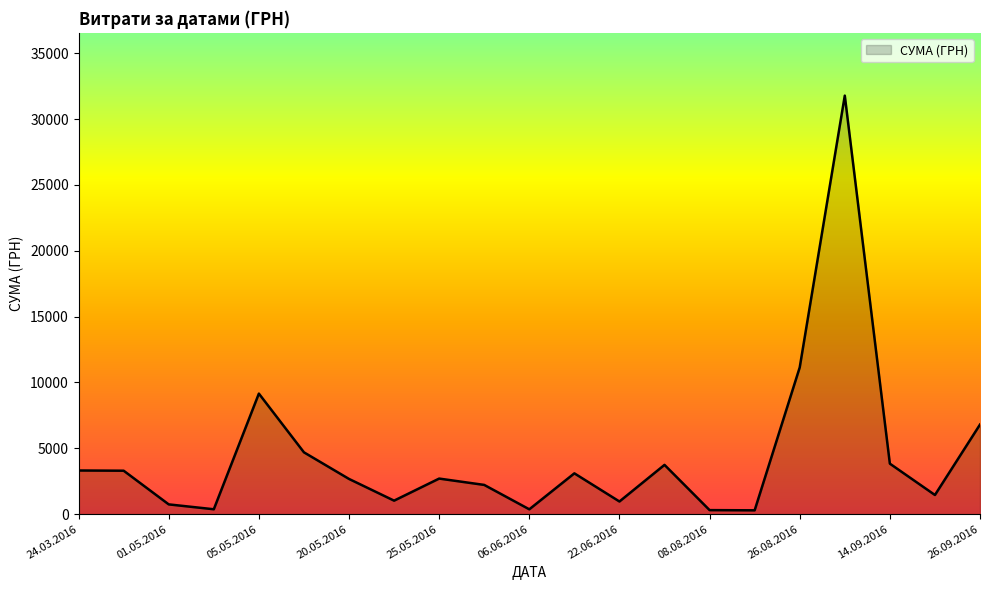

How many lines are shown in the chart?

1